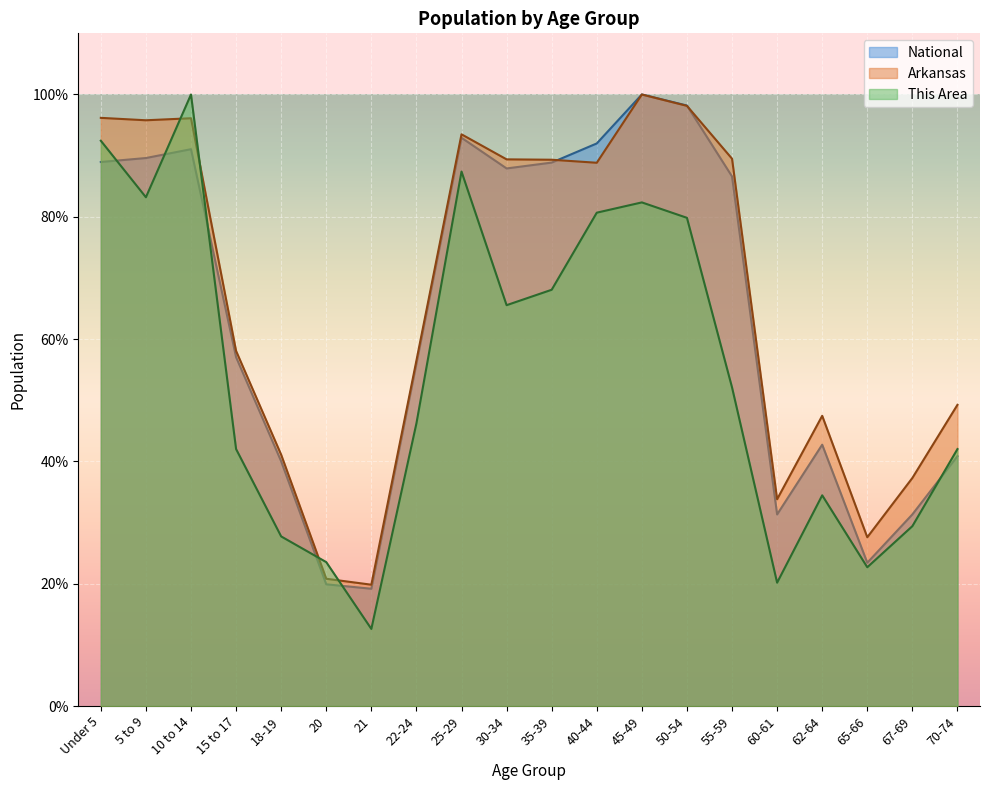

Is the value of This Area at 20 greater than the value of Arkansas at 40-44?

No